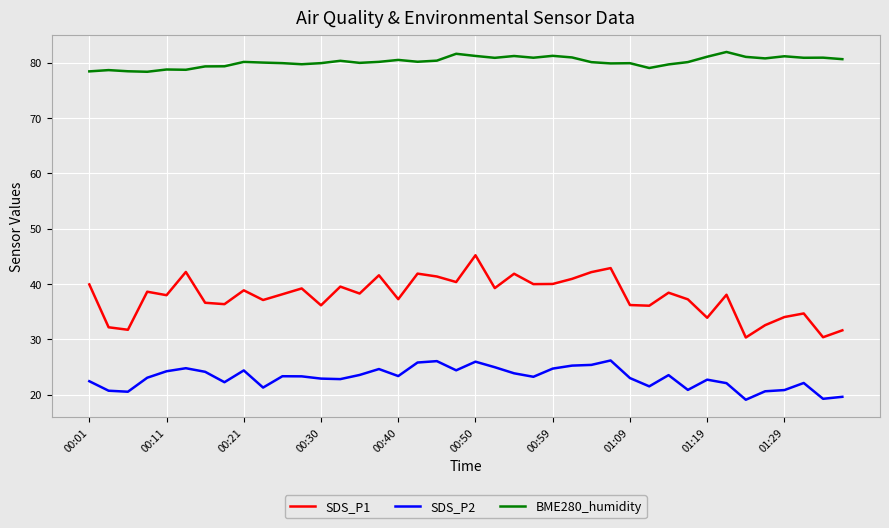

At how many categories does at least one series exceed 40?

40